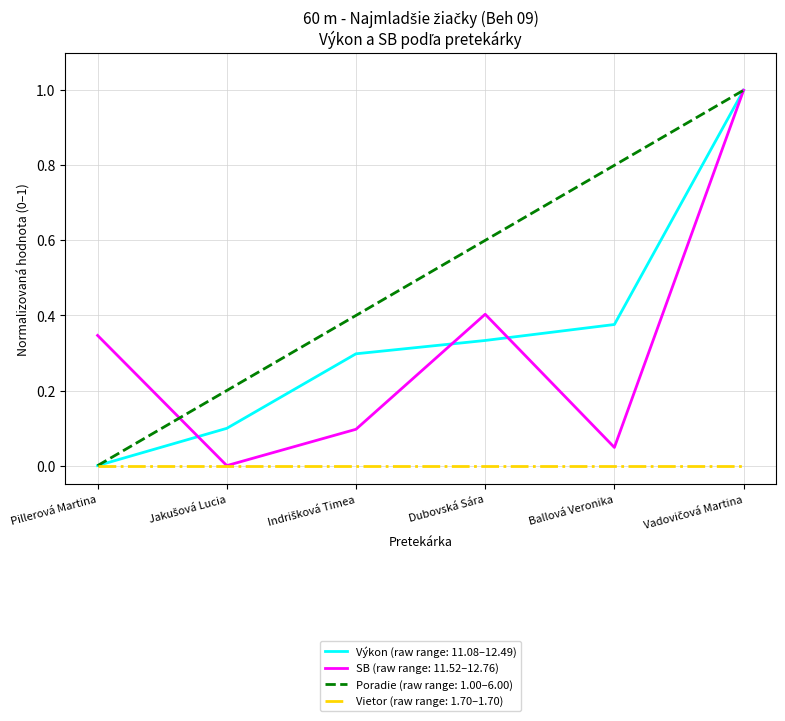

Which series has the largest total across all categories?

Poradie (raw range: 1.00–6.00)